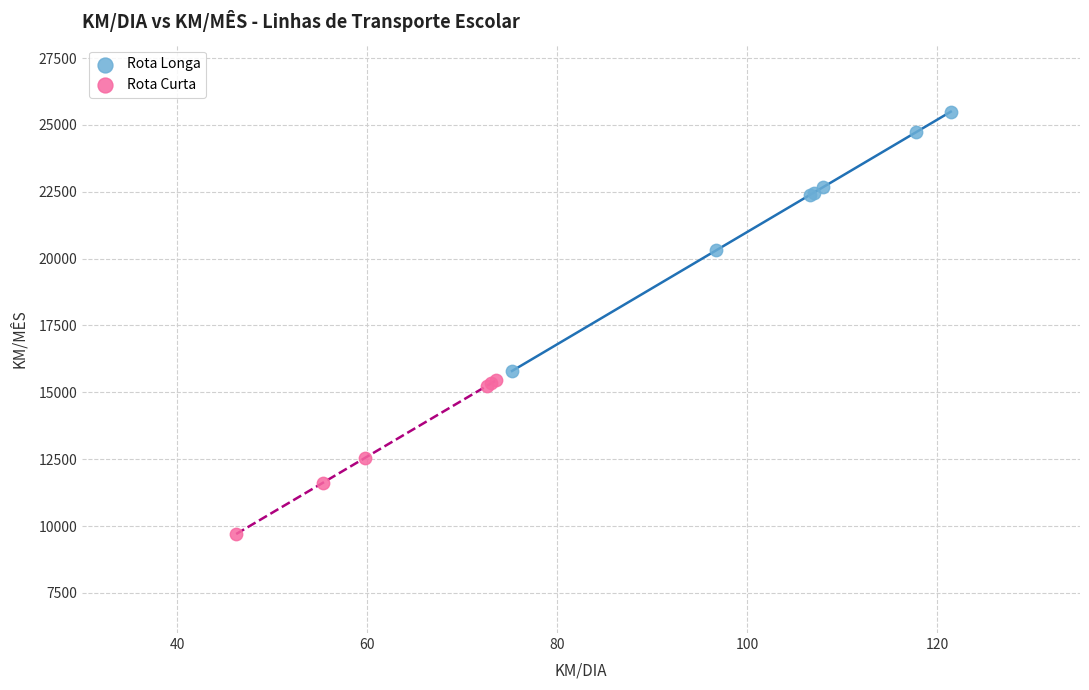

Which series contains the highest Y value?

Rota Longa